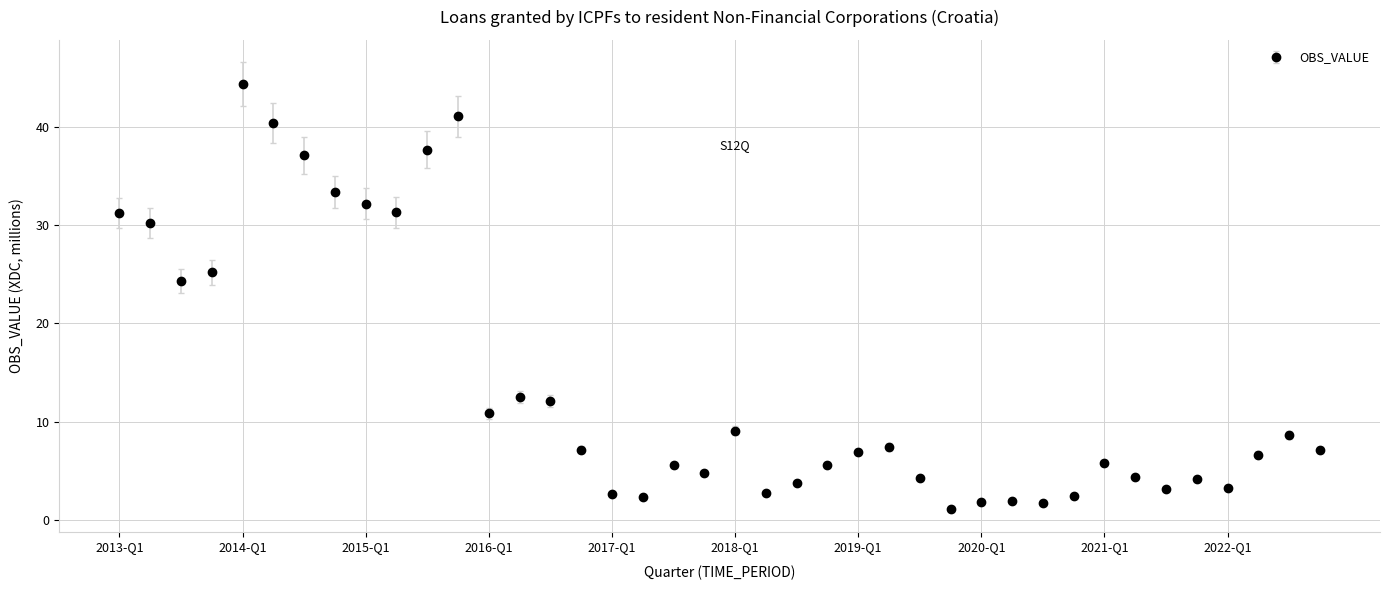

True or false: there are more than 0 points higher than both neighbors.

True